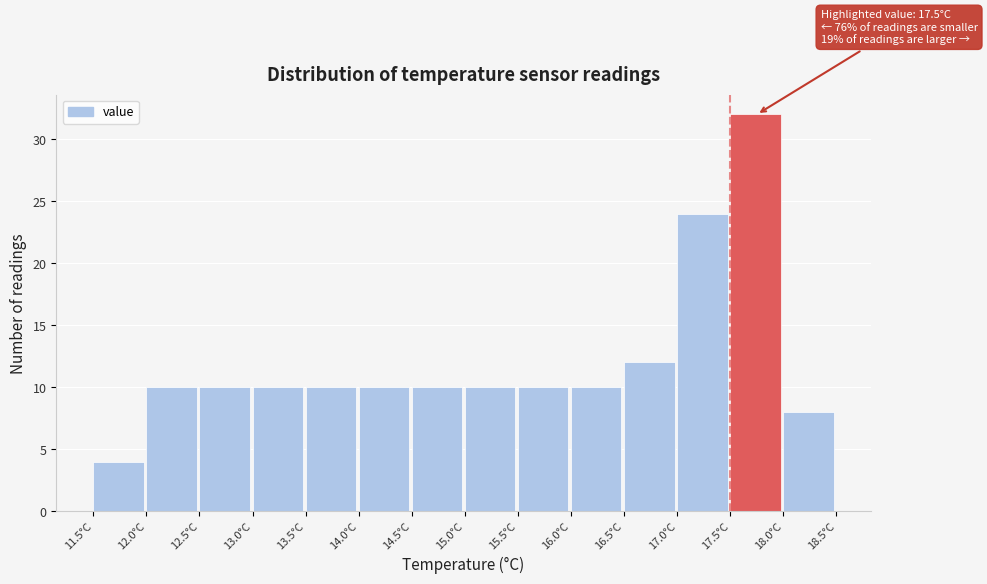

Which range on the x-axis has the tallest bar?

17.5 to 18.0